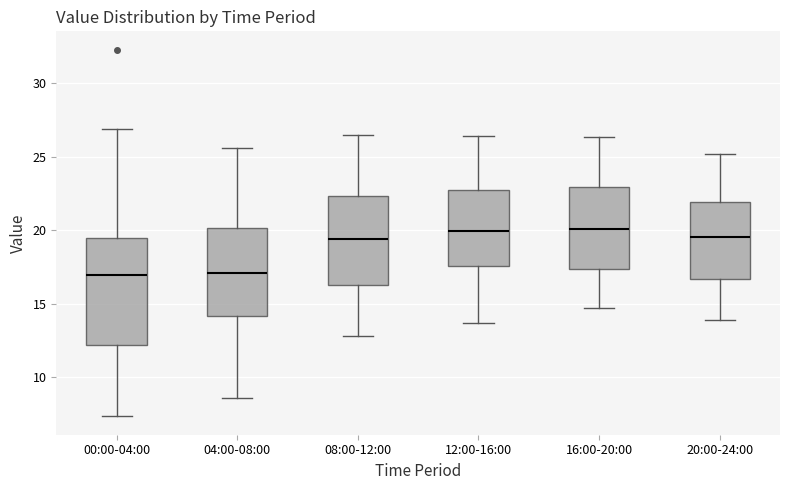

Reading left to right, read every box against the y-axis: the position of its median line, the range the box covers, and the ends of its whiskers. The values are not printed on the chart, so give them approximately, as read against the axis.

00:00-04:00: median 17.0, box 12.0 to 19.5, whiskers 7.5 to 27.0
04:00-08:00: median 17.0, box 14.0 to 20.0, whiskers 8.5 to 25.5
08:00-12:00: median 19.5, box 16.5 to 22.5, whiskers 13.0 to 26.5
12:00-16:00: median 20.0, box 17.5 to 23.0, whiskers 13.5 to 26.5
16:00-20:00: median 20.0, box 17.5 to 23.0, whiskers 14.5 to 26.5
20:00-24:00: median 19.5, box 16.5 to 22.0, whiskers 14.0 to 25.0